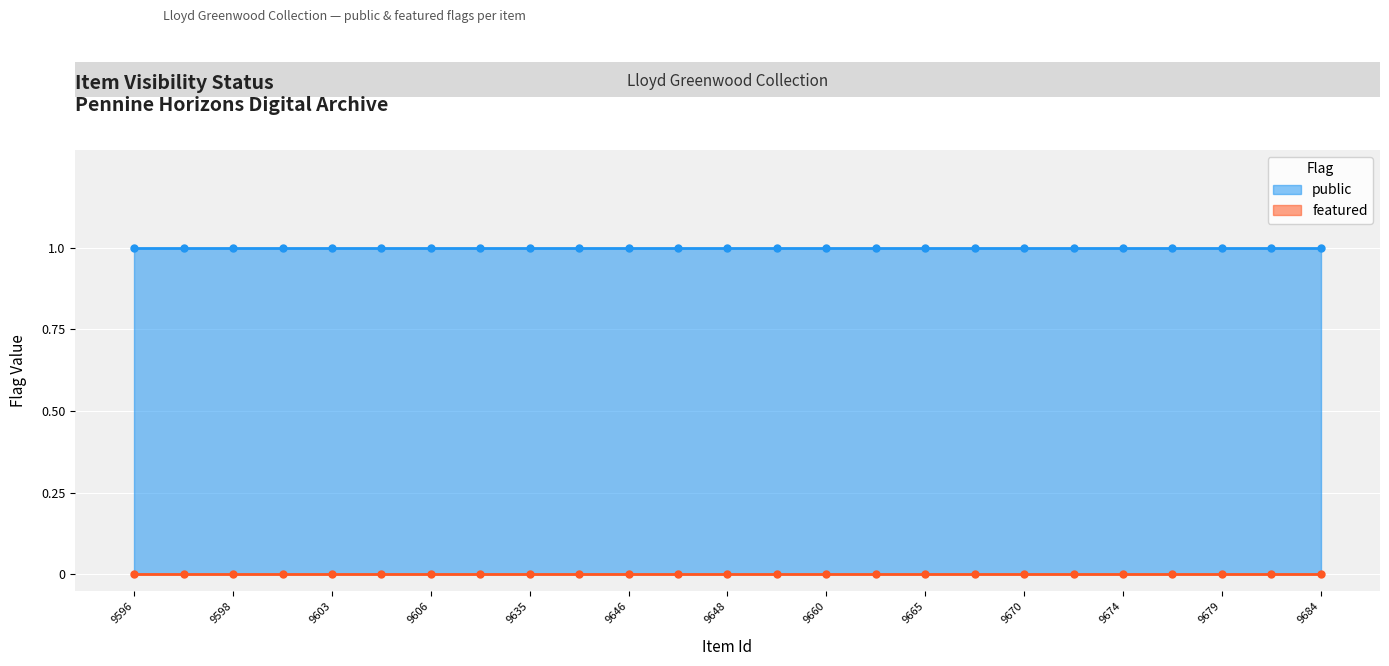

At which category is the sum across all series the highest?

9596